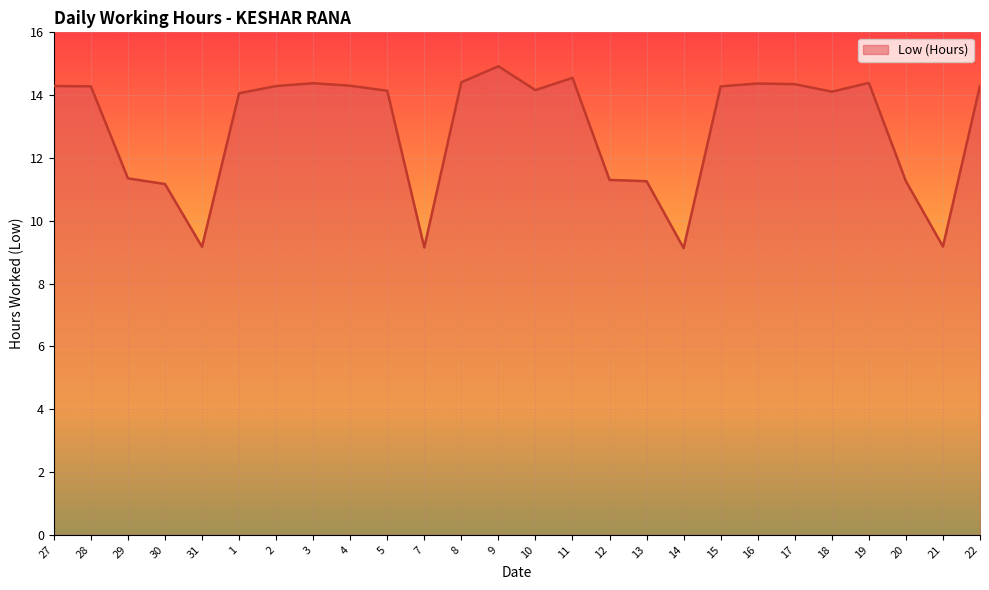

What is the ratio of the value at 31 to the value at 18?

0.6